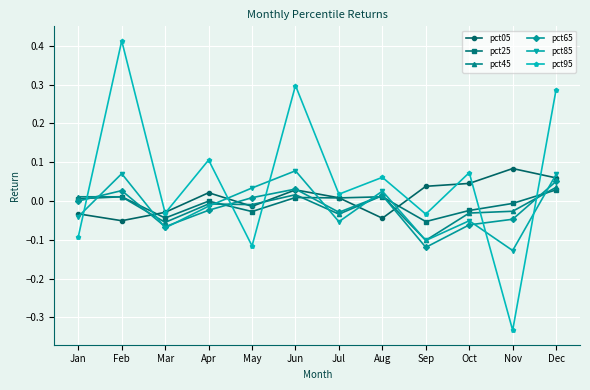

What are all the series names shown in the legend?

pct05, pct25, pct45, pct65, pct85, pct95